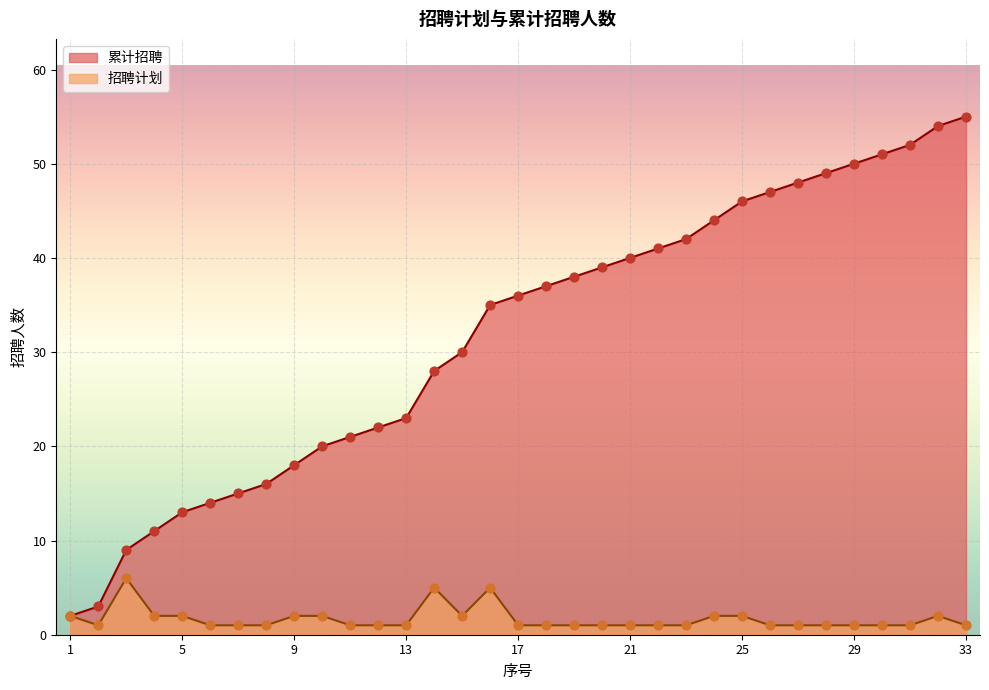

At which category is the sum across all series the highest?

32